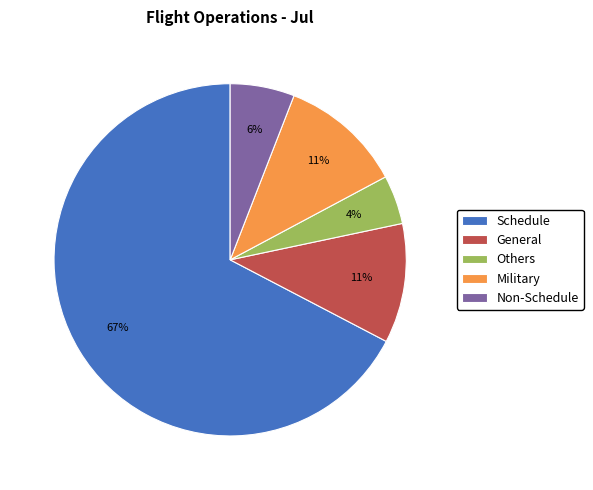

Between General and Others, which is larger?

General